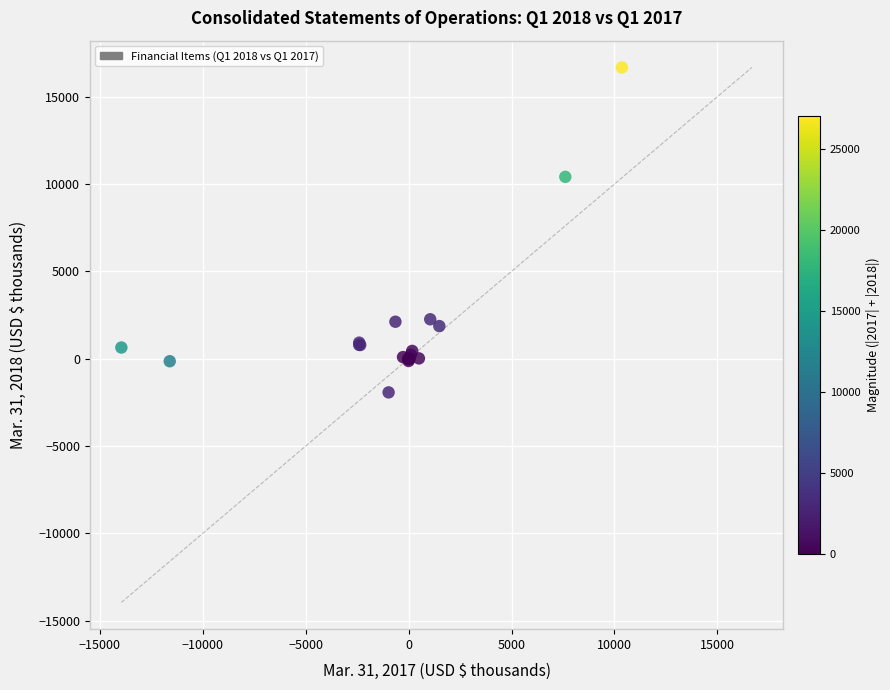

What Y value in the scatter plot is closest to 7375?

10414.0